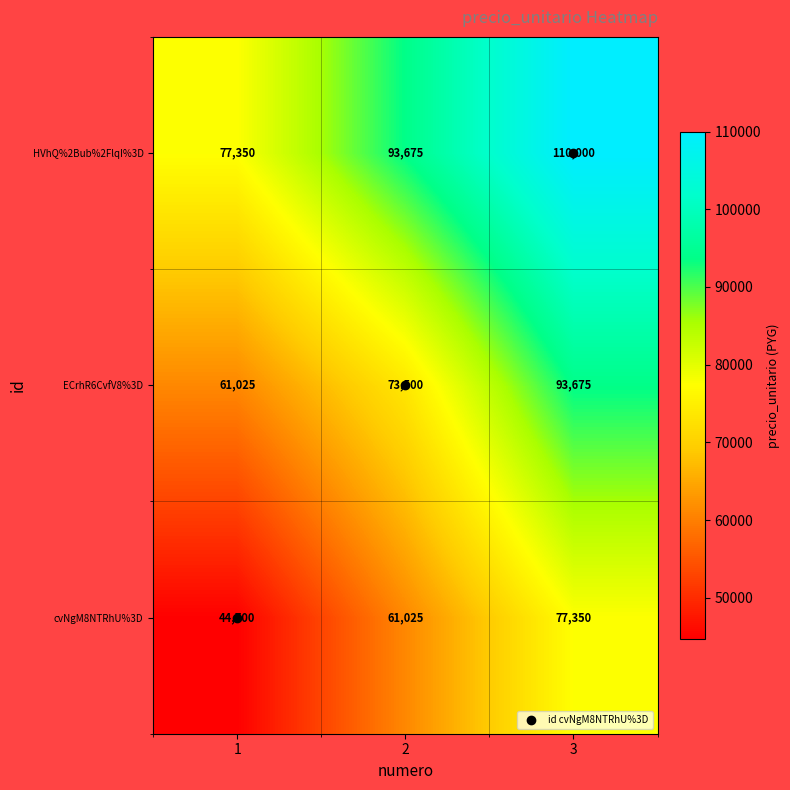

At how many categories does at least one series exceed 60976?

3